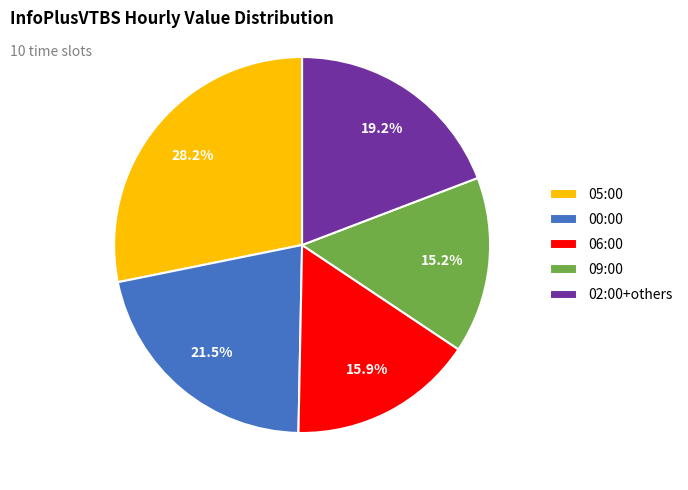

Is there any slice that represents more than half of the pie?

No